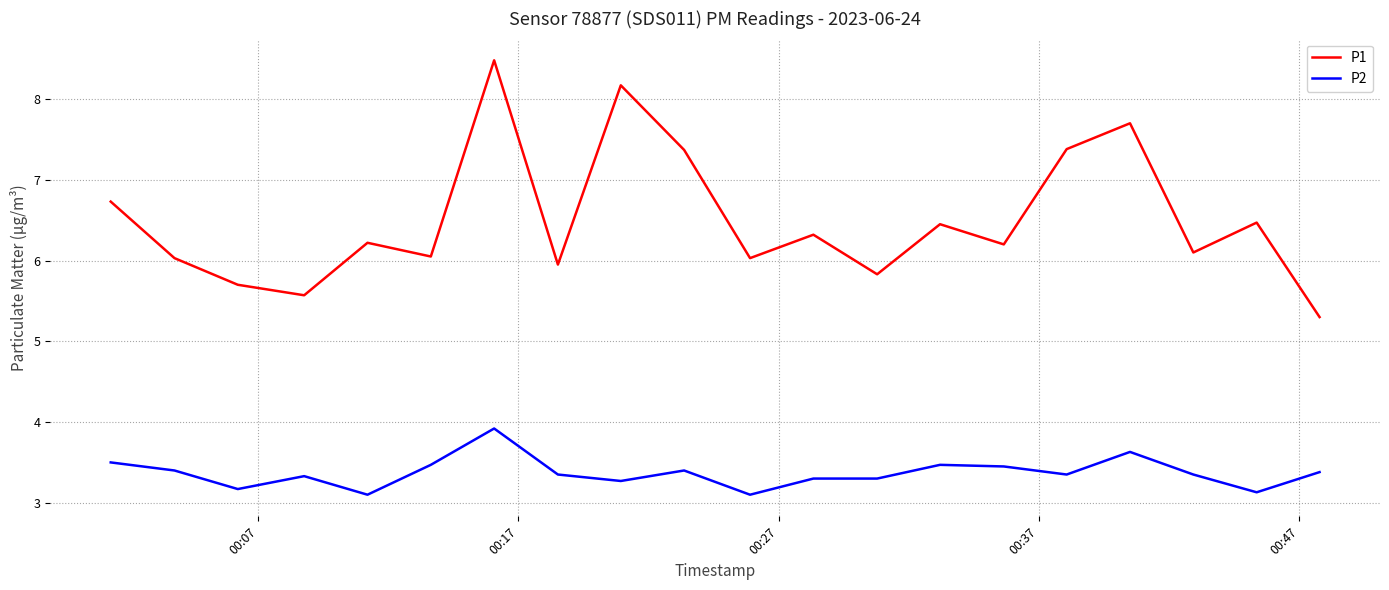

What is the minimum value shown in the chart?

3.1